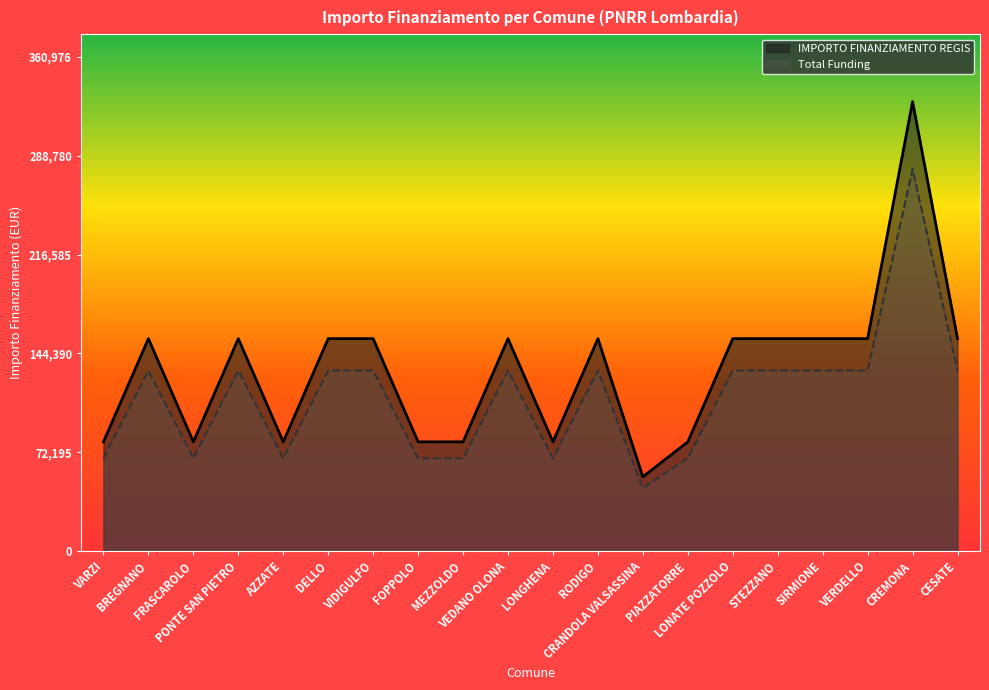

At which category does Total Funding reach its first local valley?

FRASCAROLO